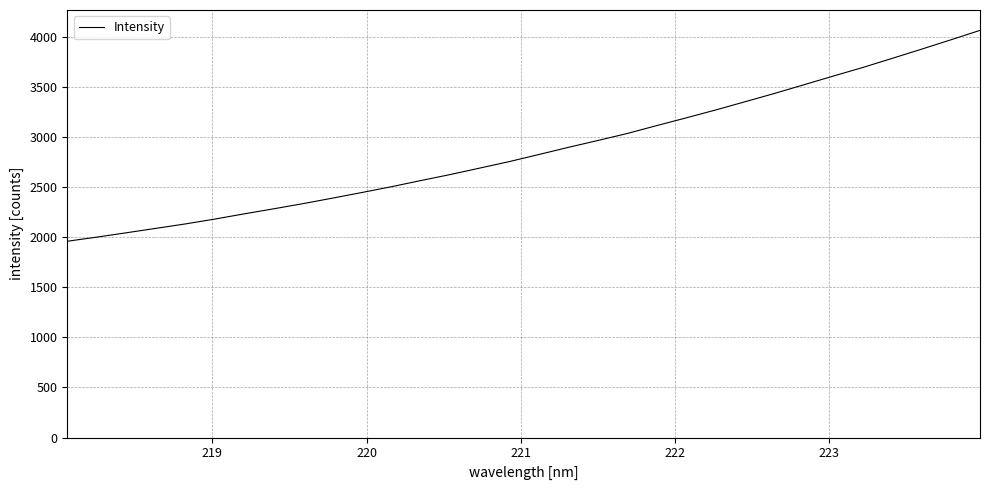

What is the greatest value displayed?

4064.7